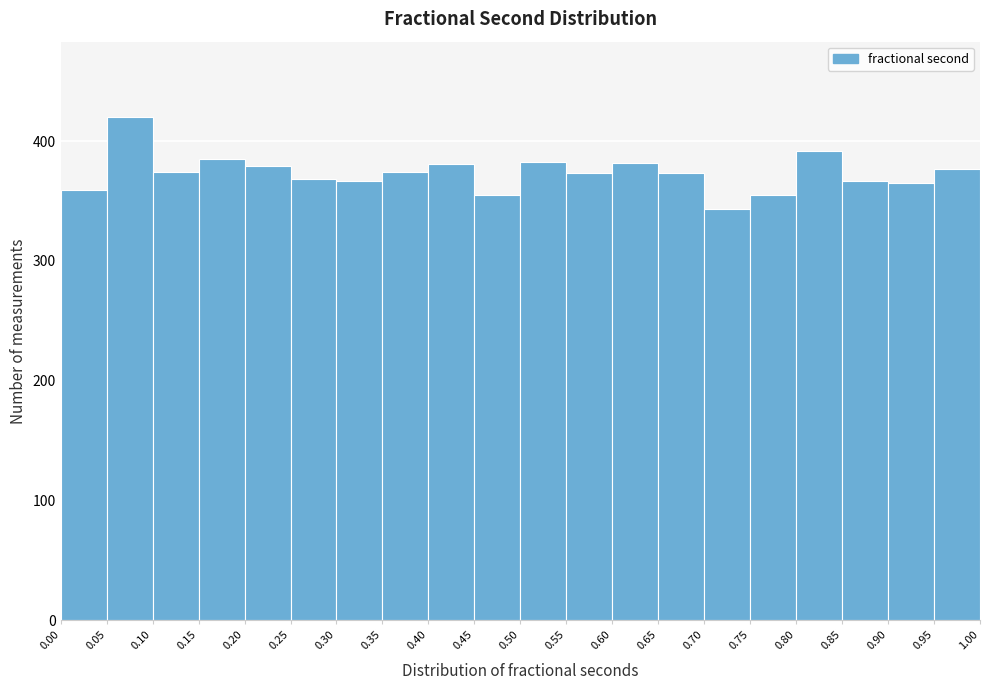

Reading left to right, transcribe this chart: for each bar, give the range it covers on the x-axis and its height. The values are not printed on the chart, so give them approximately, as read against the axis.

0.00 to 0.05: 360
0.05 to 0.10: 420
0.10 to 0.15: 370
0.15 to 0.20: 390
0.20 to 0.25: 380
0.25 to 0.30: 370
0.30 to 0.35: 370
0.35 to 0.40: 370
0.40 to 0.45: 380
0.45 to 0.50: 360
0.50 to 0.55: 380
0.55 to 0.60: 370
0.60 to 0.65: 380
0.65 to 0.70: 370
0.70 to 0.75: 340
0.75 to 0.80: 360
0.80 to 0.85: 390
0.85 to 0.90: 370
0.90 to 0.95: 370
0.95 to 1.00: 380